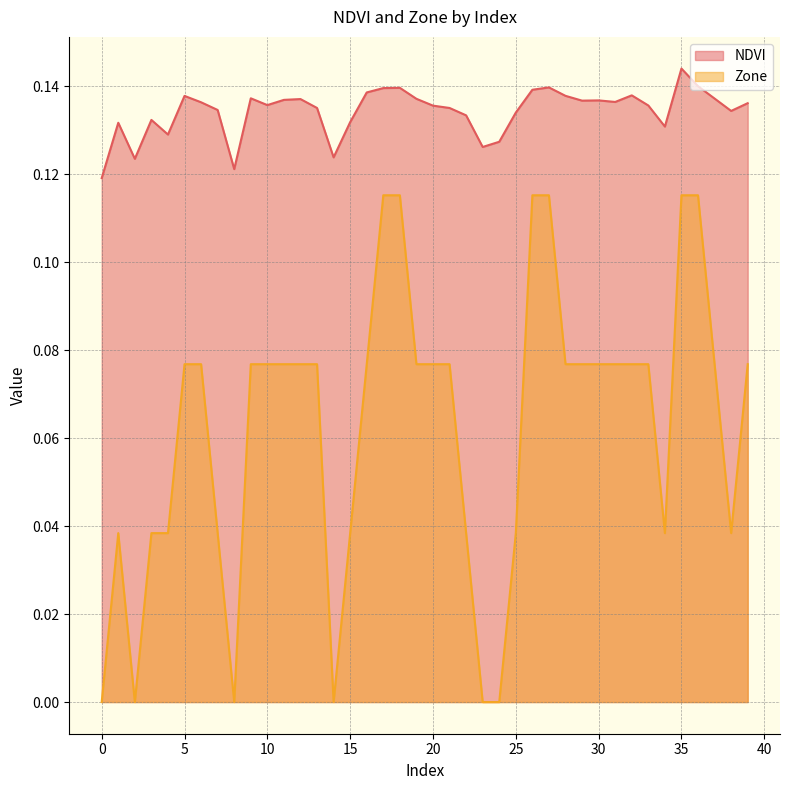

How many lines are shown in the chart?

2